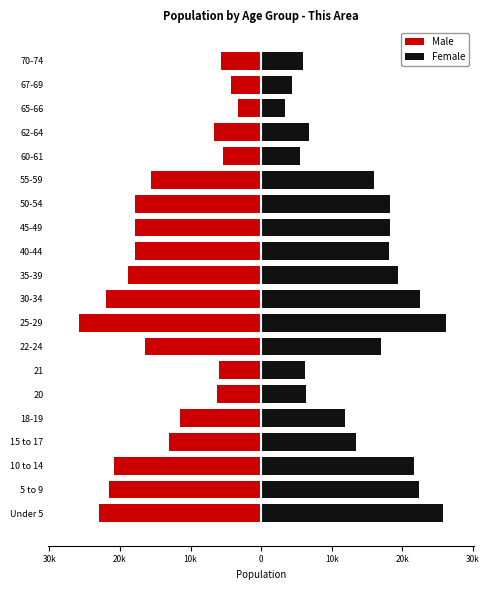

List the series in order of their overall mean, lowest first.

Male, Female